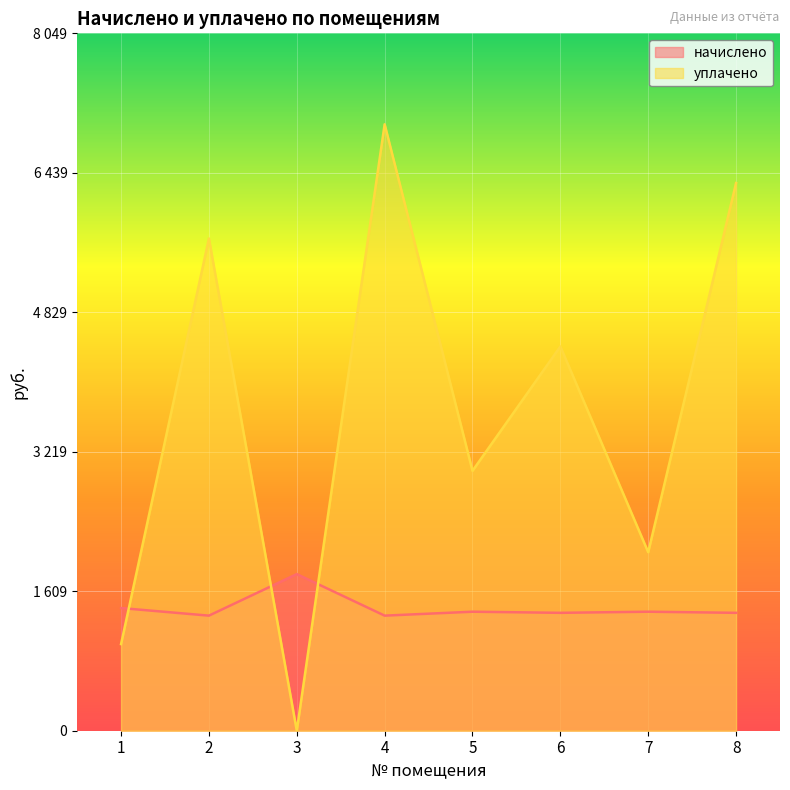

What is the spread (max minus min) of values at 6?

3074.4